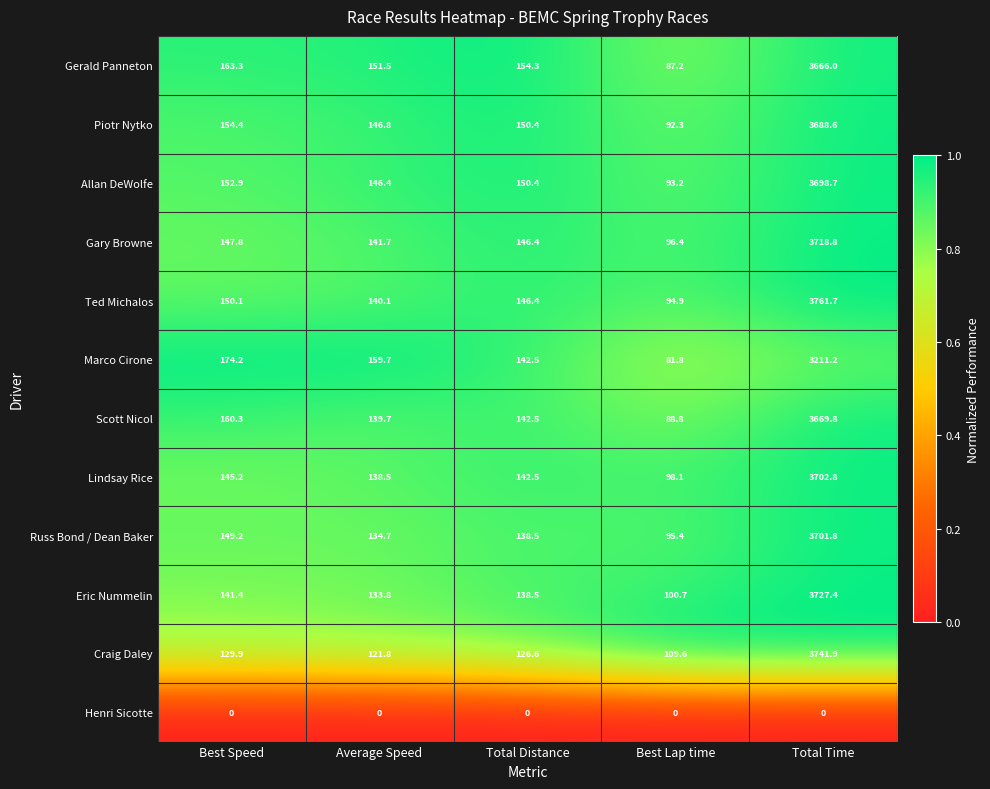

Read the Russ Bond / Dean Baker value at Total Time.

3701.8